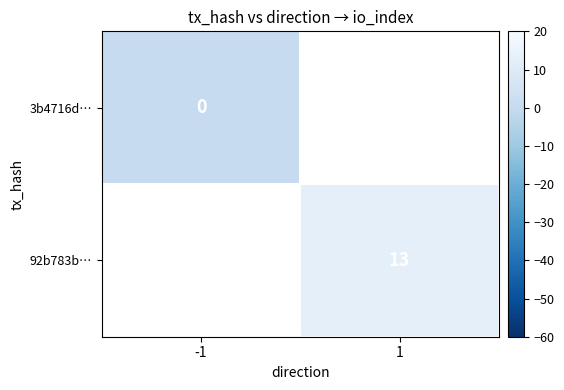

True or false: 92b783b… has a value of 7 at 1.

False